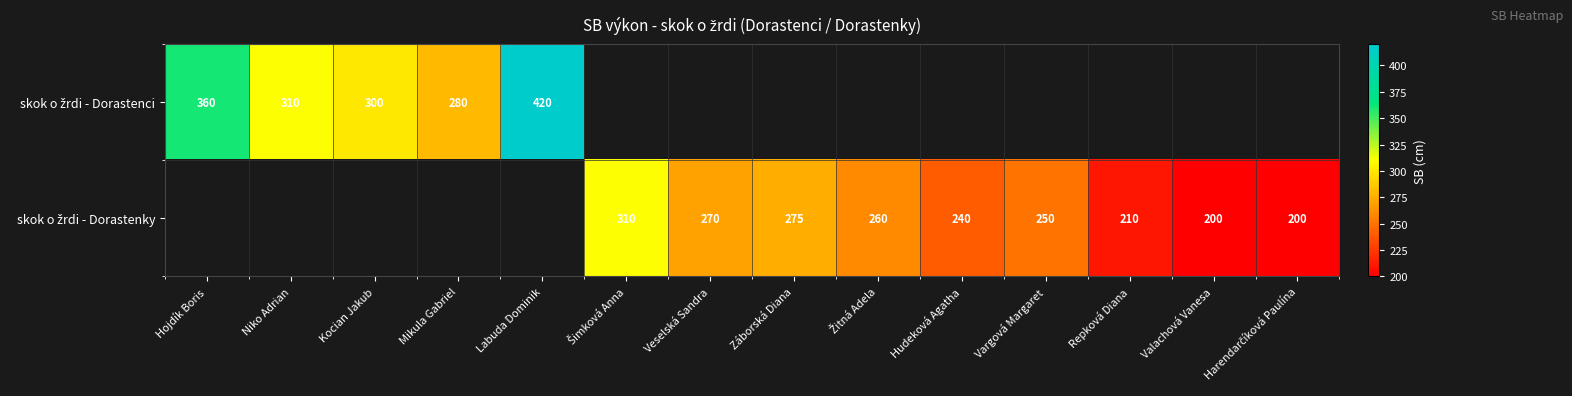

Is it true that skok o žrdi - Dorastenci equals 421.4 at Kocian Jakub?

False